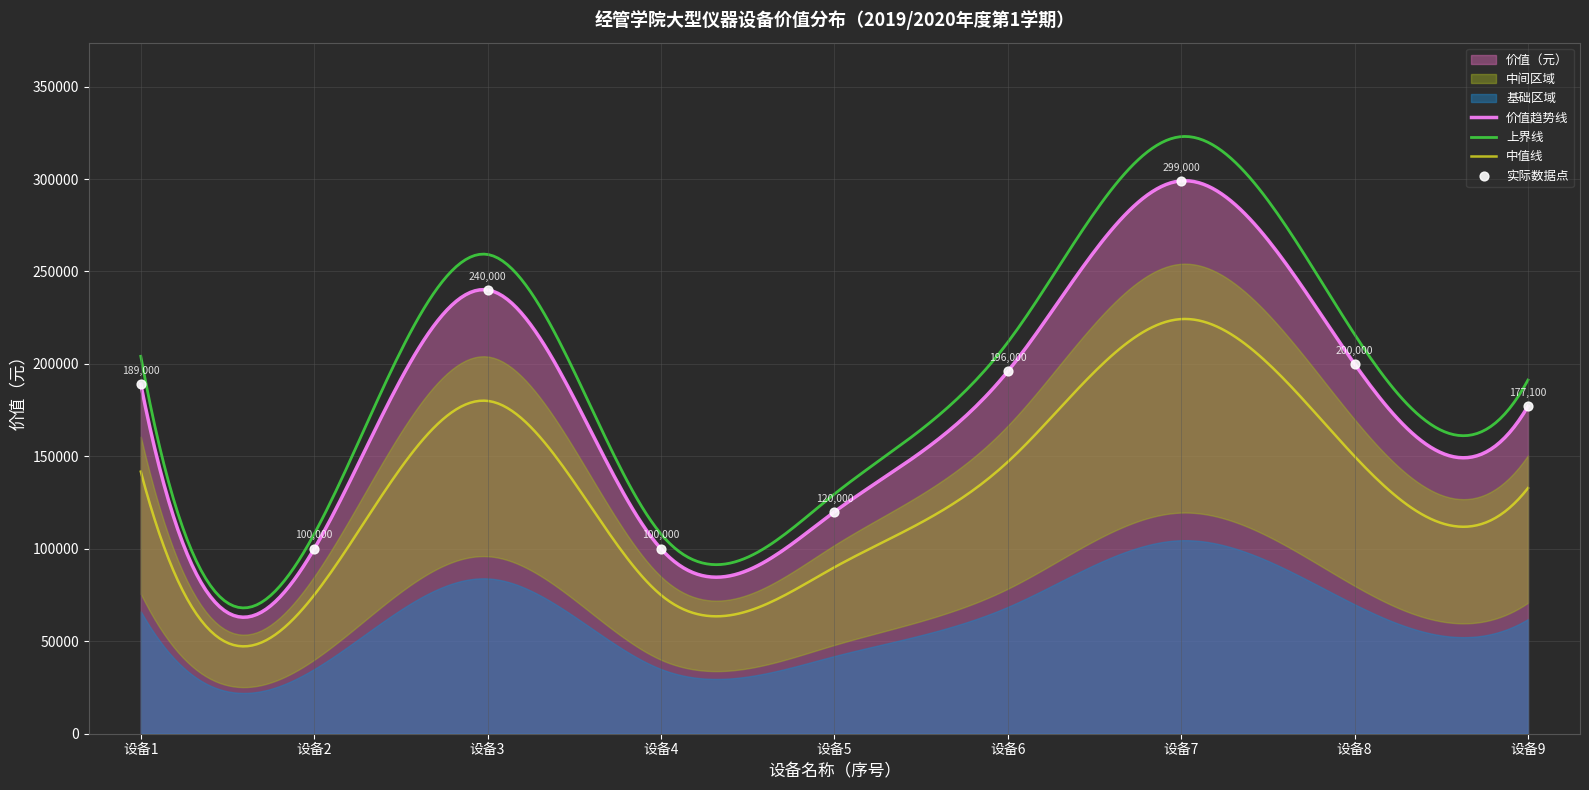

True or false: 价值趋势线 and 中值线 intersect in this chart.

False